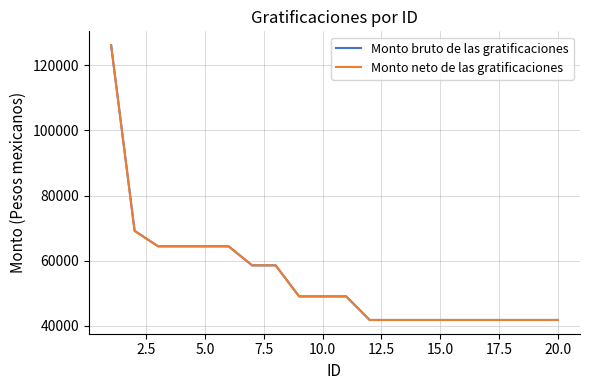

How many lines are shown in the chart?

2